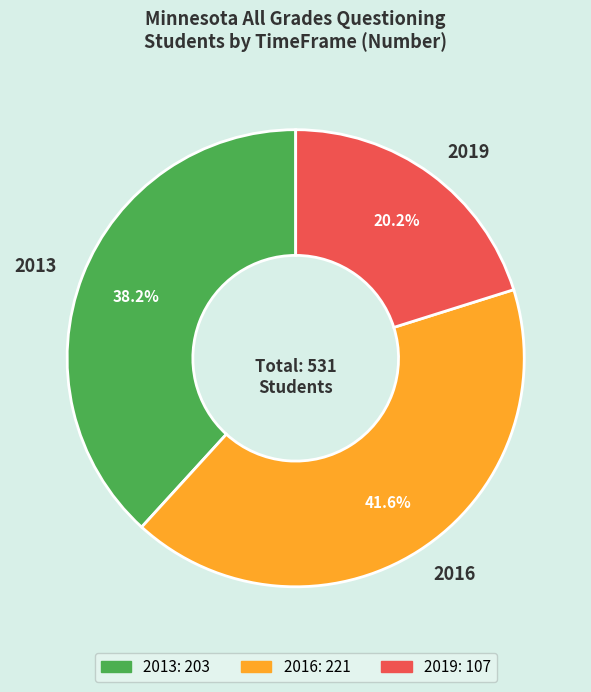

What percentage is the 2016 slice, to the nearest percent?

42%